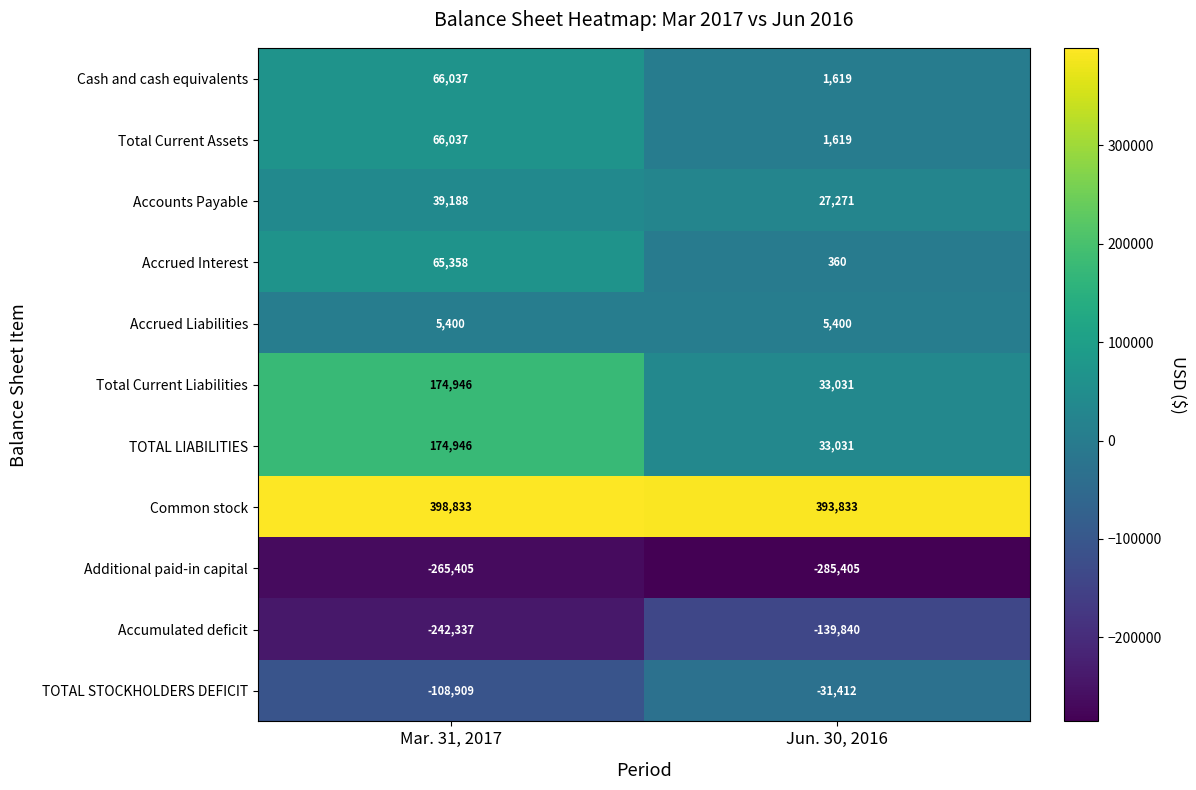

List the labels in order of Accounts Payable value, smallest first.

Jun. 30, 2016, Mar. 31, 2017